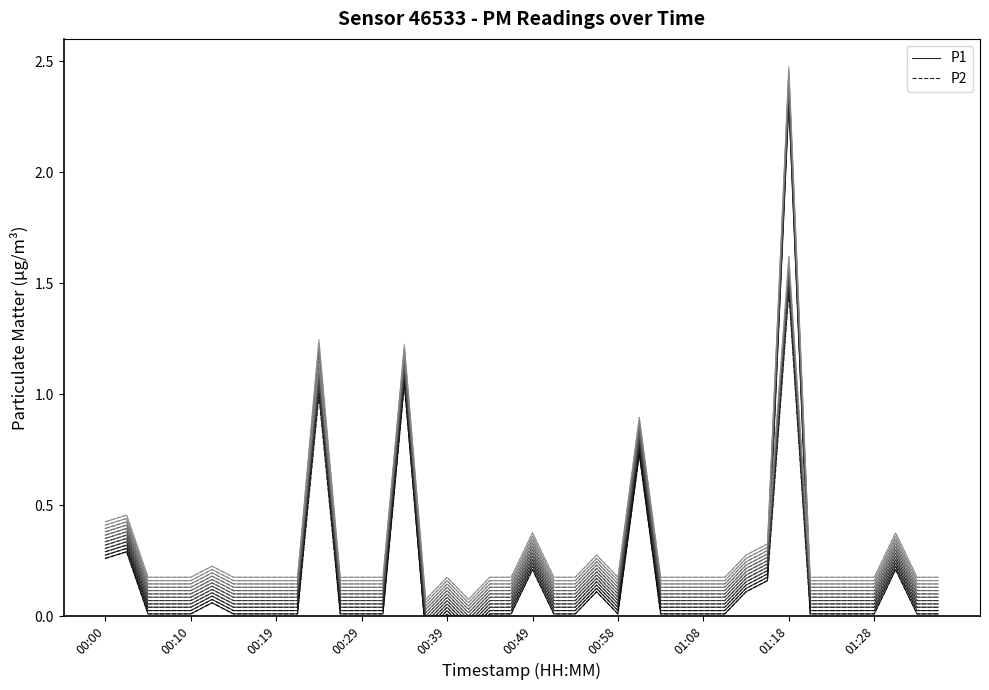

Where is the first local minimum for P2?

15